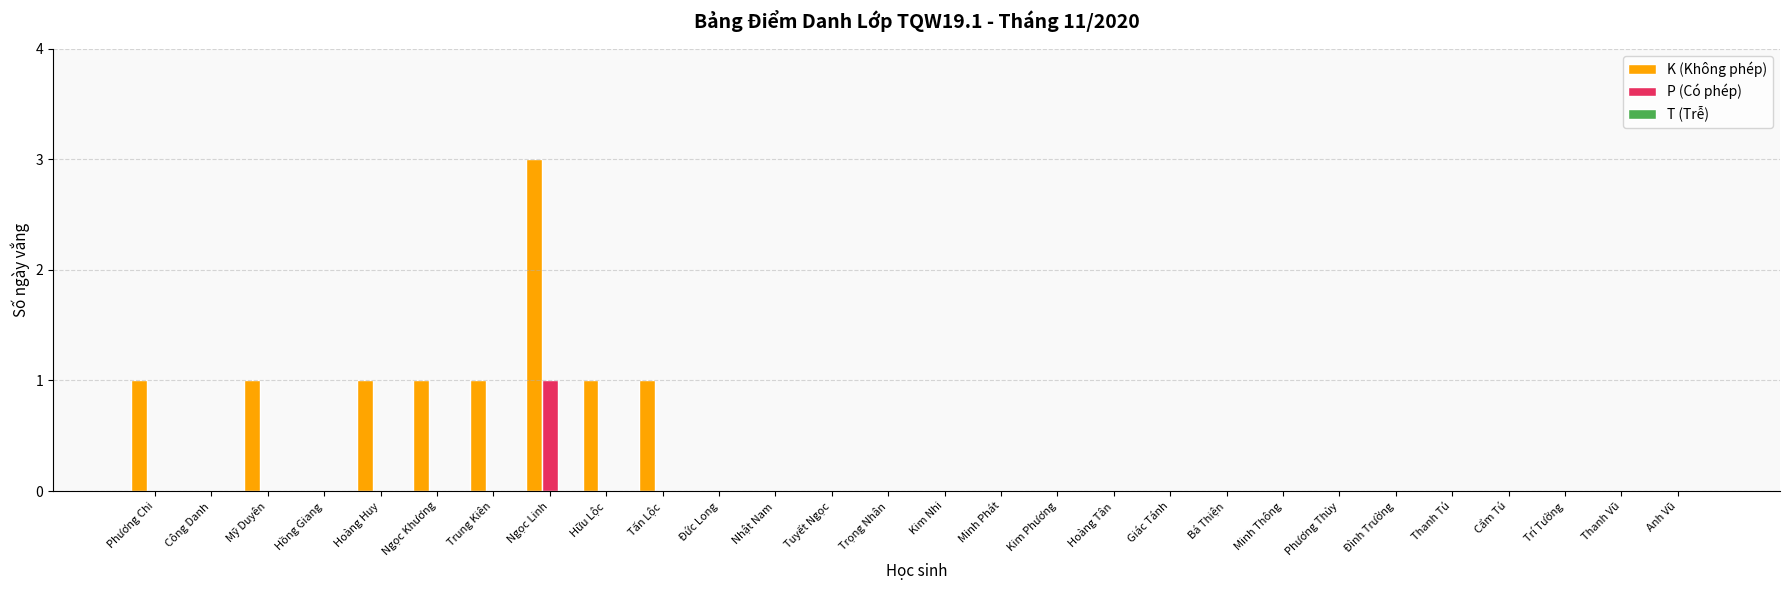

Does the chart contain stacked bars?

No